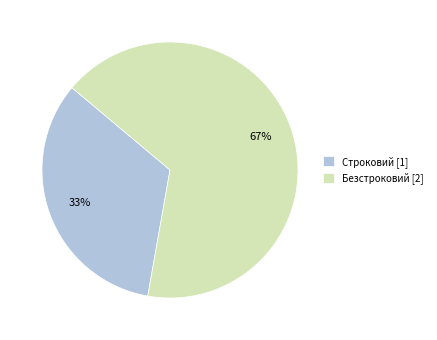

Is the sum of Безстроковий [2] and Строковий [1] greater than half?

Yes